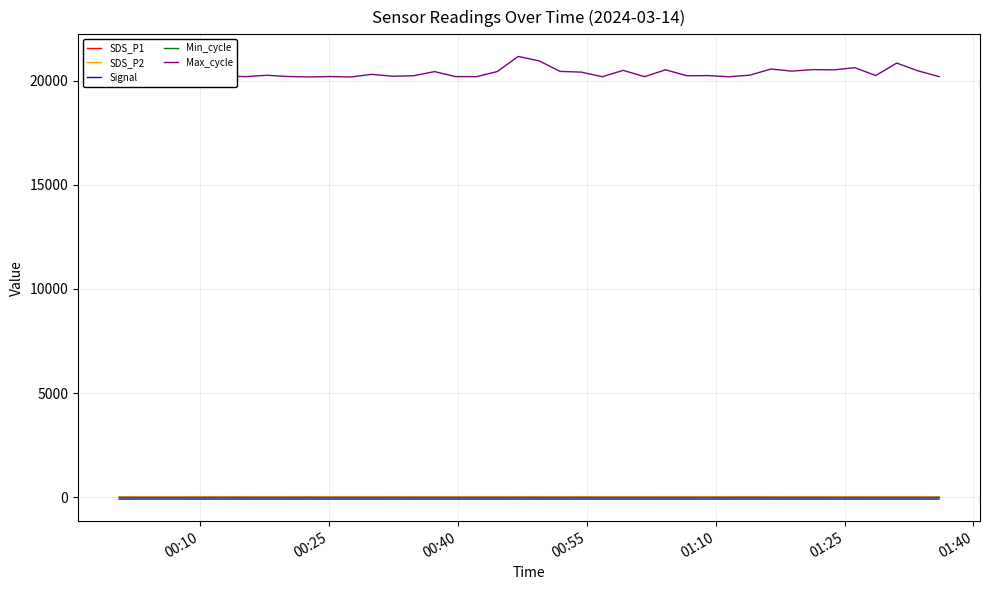

Which series has the widest spread of values?

Max_cycle